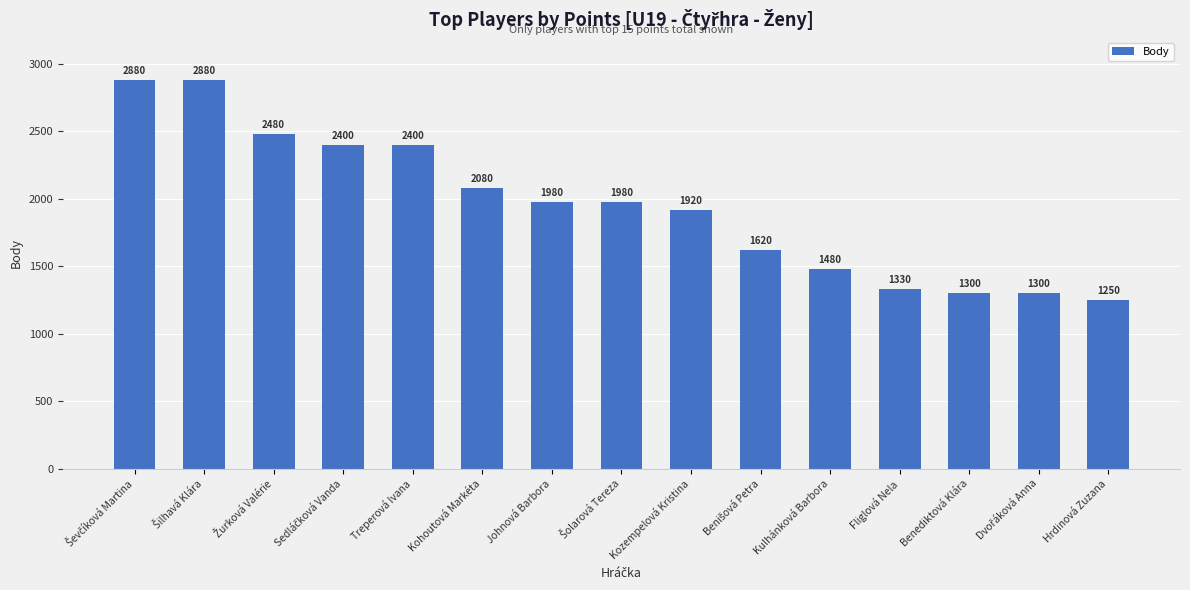

Is it true that the value at Treperová Ivana is 4080?

False